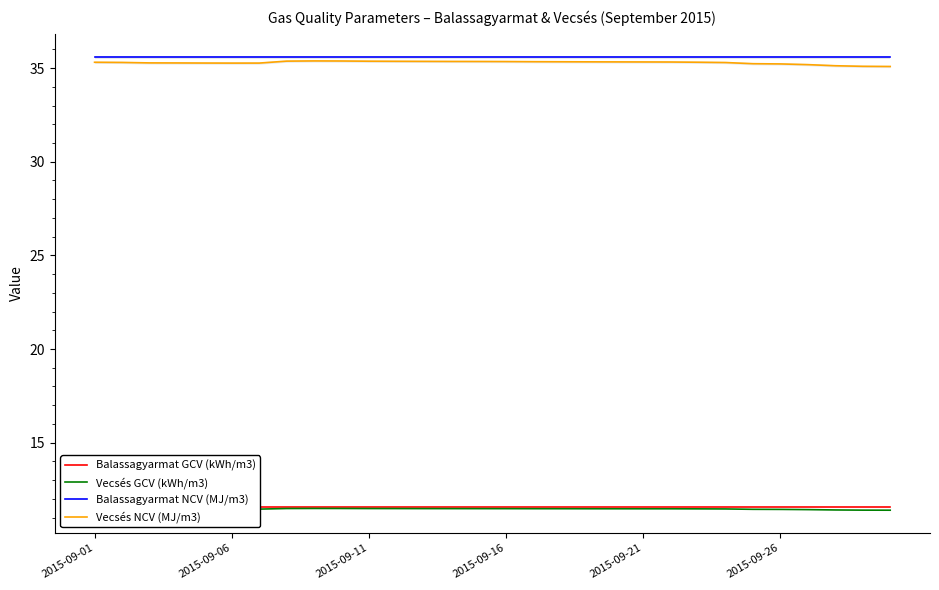

True or false: Vecsés NCV (MJ/m3) and Balassagyarmat GCV (kWh/m3) intersect in this chart.

False